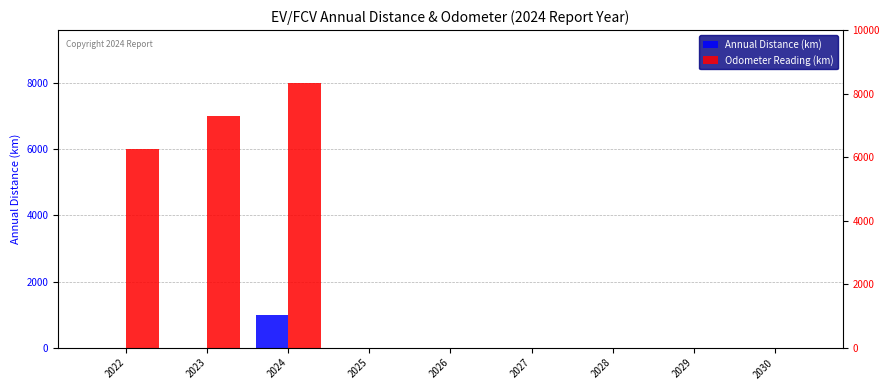

What is the sum of all Annual Distance (km) values?

1000